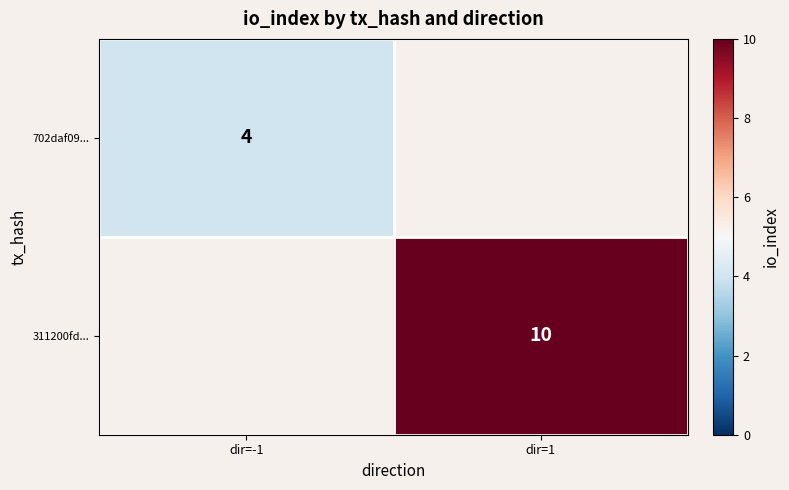

The value of 311200fd... at dir=1 is 10. True or false?

True